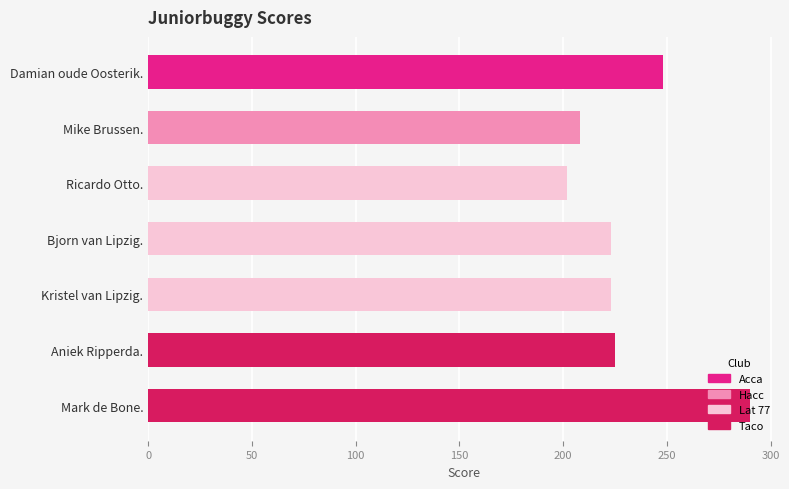

The value at Mark de Bone. is 148. True or false?

False